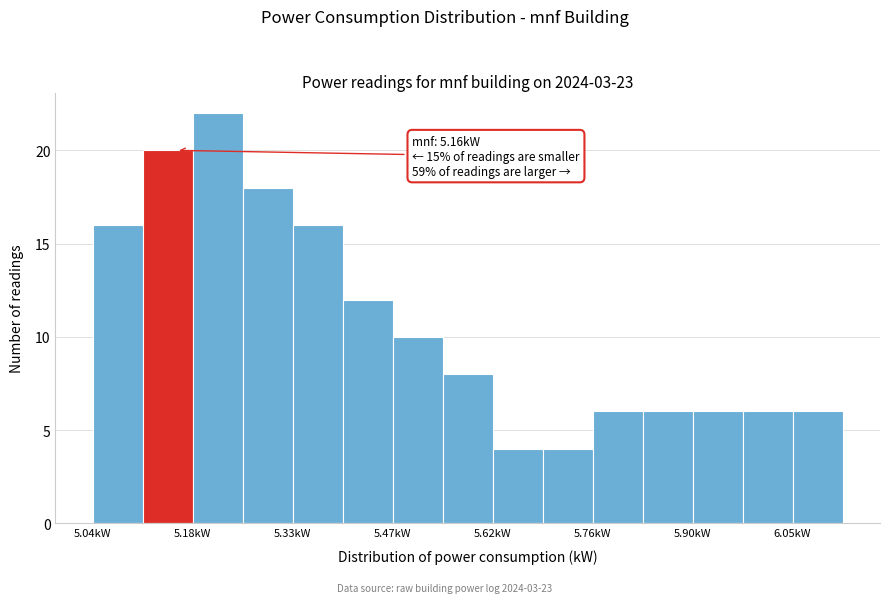

Read against the x-axis, roughly where is the centre of the tallest bar?

5.22